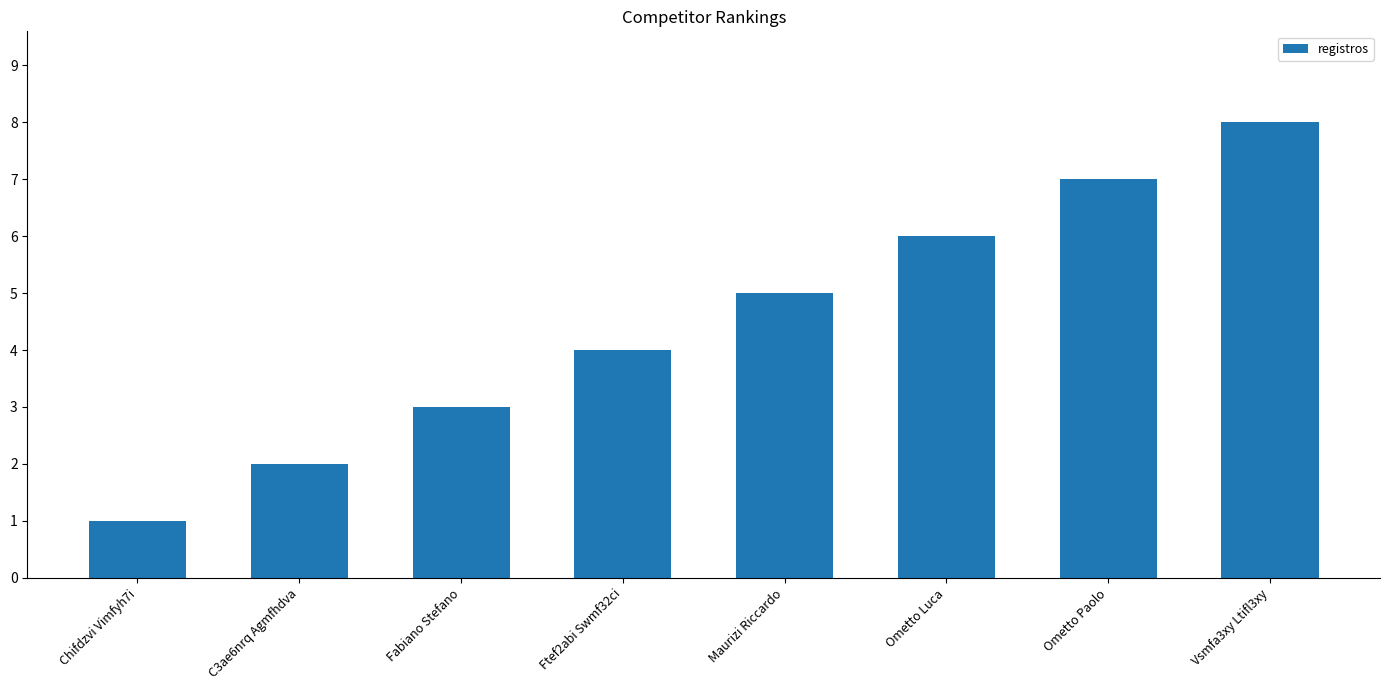

What is the ratio of the value at Vsmfa3xy Ltifl3xy to the value at C3ae6nrq Agmfhdva?

4.0